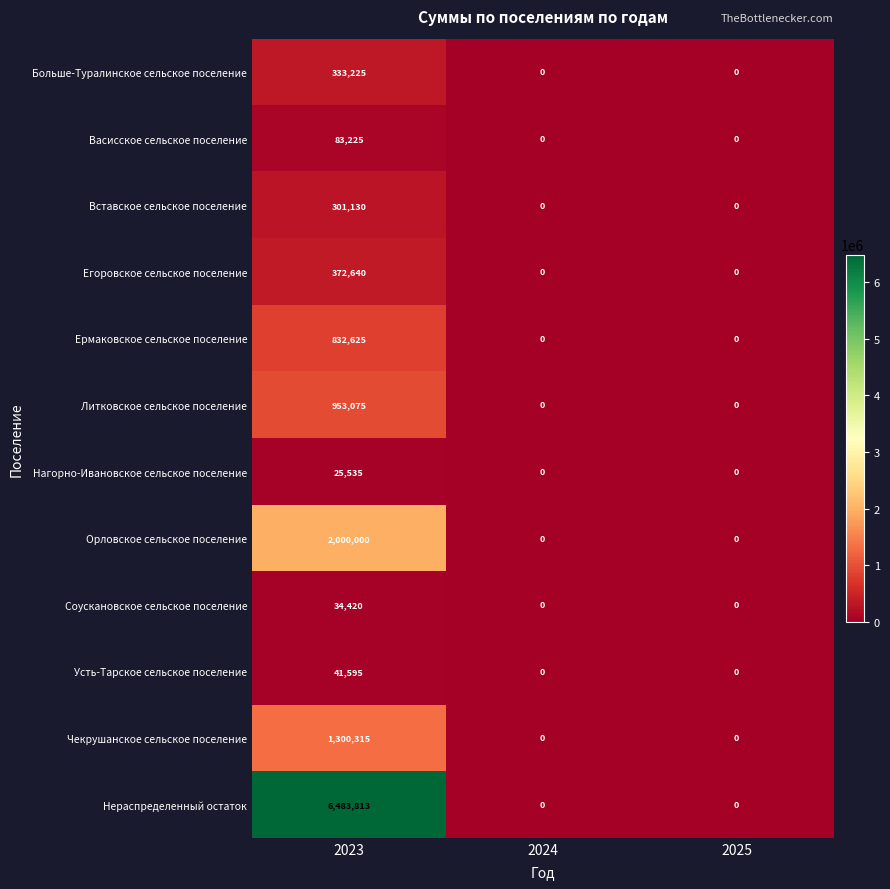

How many categories are shown in the chart?

3